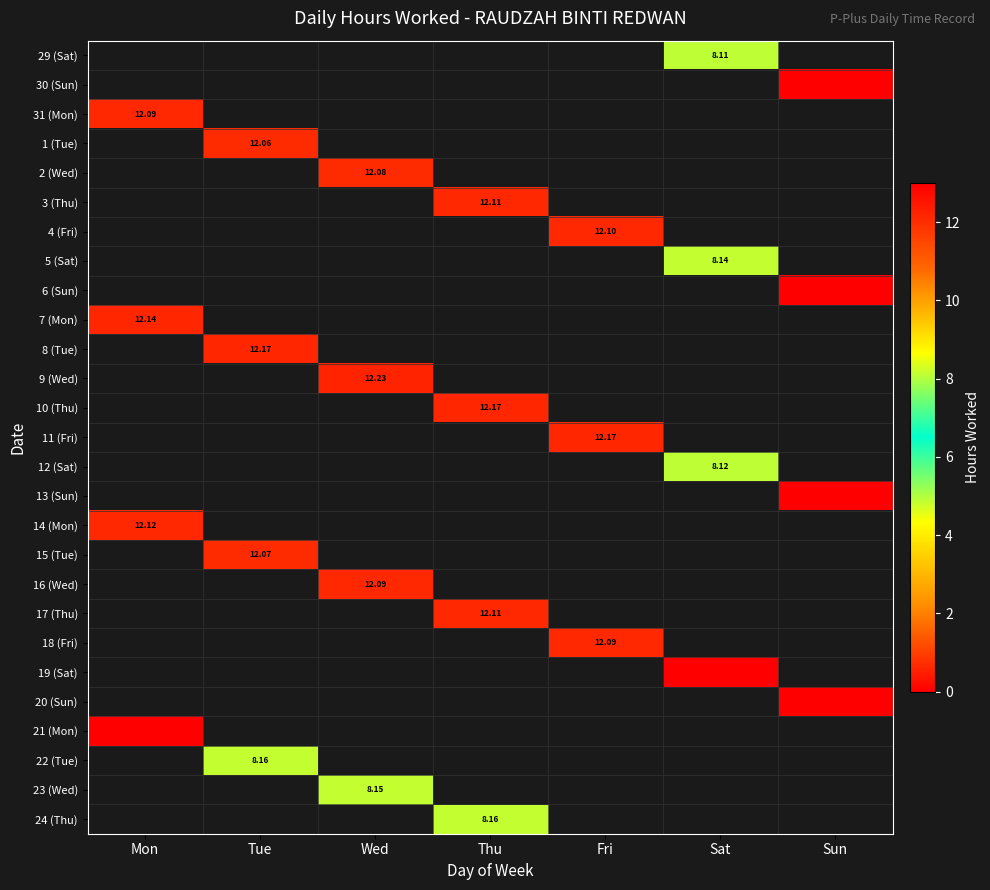

How many series are shown in this chart?

27